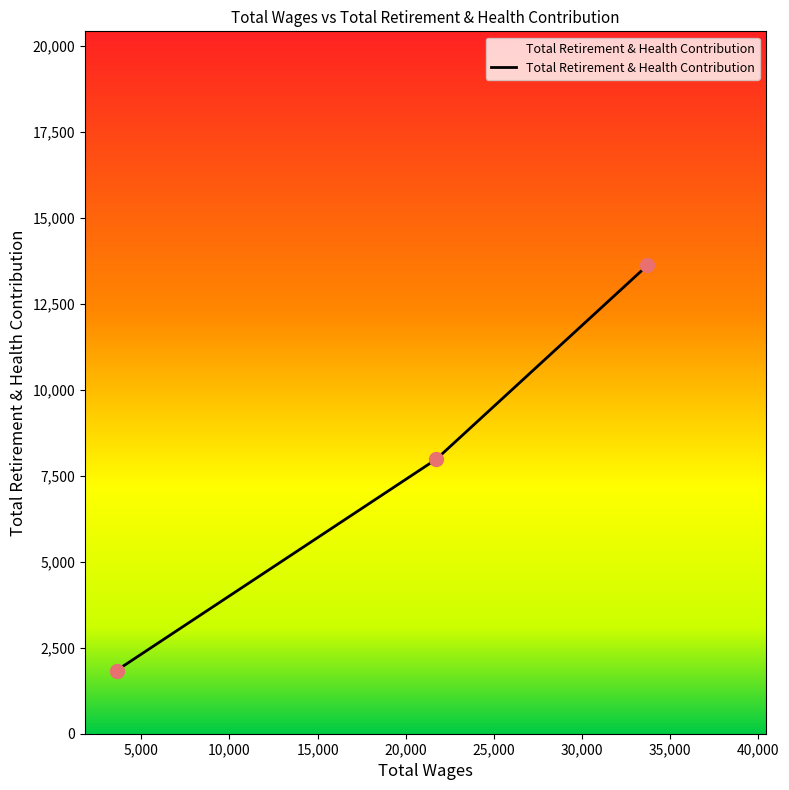

What is the difference between the maximum and second lowest values?

5629